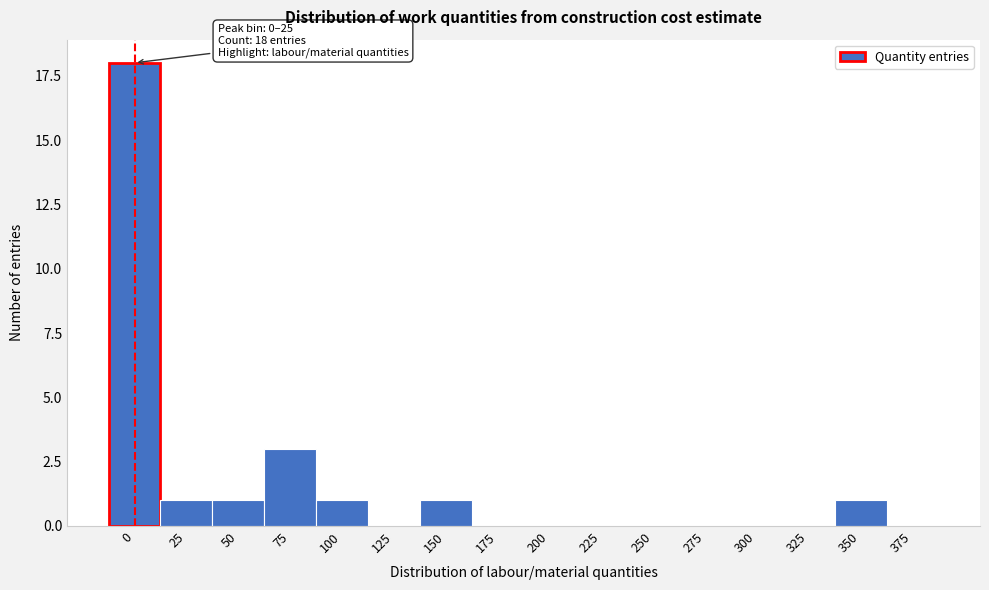

Reading left to right, list all the values displayed in this chart.

0=18	25=1	50=1	75=3	100=1	125=0	150=1	175=0	200=0	225=0	250=0	275=0	300=0	325=0	350=1	375=0